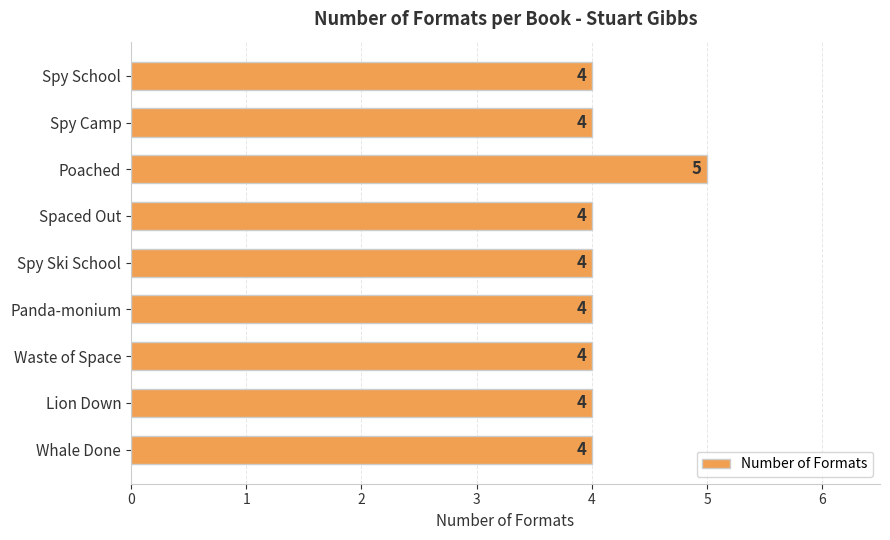

Are the bars grouped side by side (vs. stacked)?

No